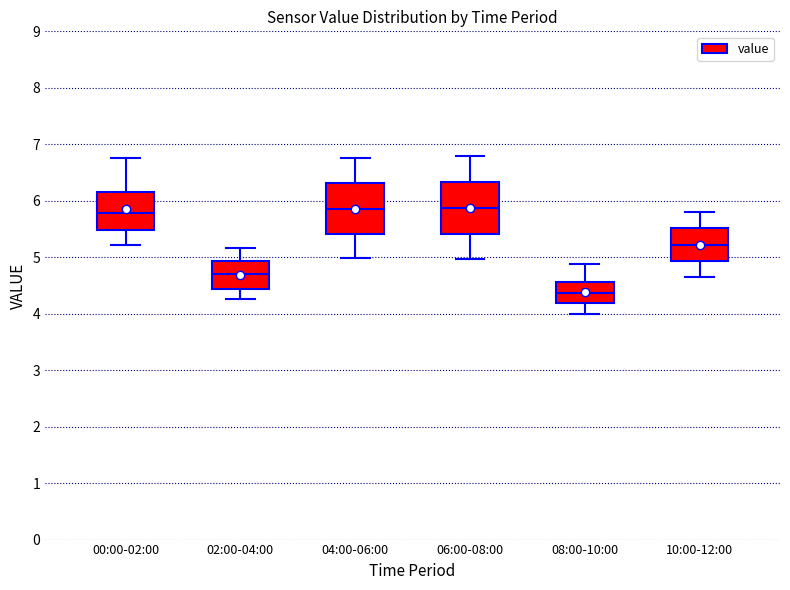

Reading left to right, transcribe this box plot: for each box, give where its median line is, the range the box spans, and where its two whiskers end, as read against the y-axis. The values are not printed on the chart, so give them approximately, as read against the axis.

00:00-02:00: median 5.8, box 5.5 to 6.2, whiskers 5.2 to 6.8
02:00-04:00: median 4.7, box 4.4 to 4.9, whiskers 4.3 to 5.2
04:00-06:00: median 5.9, box 5.4 to 6.3, whiskers 5.0 to 6.8
06:00-08:00: median 5.9, box 5.4 to 6.3, whiskers 5.0 to 6.8
08:00-10:00: median 4.4, box 4.2 to 4.6, whiskers 4.0 to 4.9
10:00-12:00: median 5.2, box 4.9 to 5.5, whiskers 4.7 to 5.8